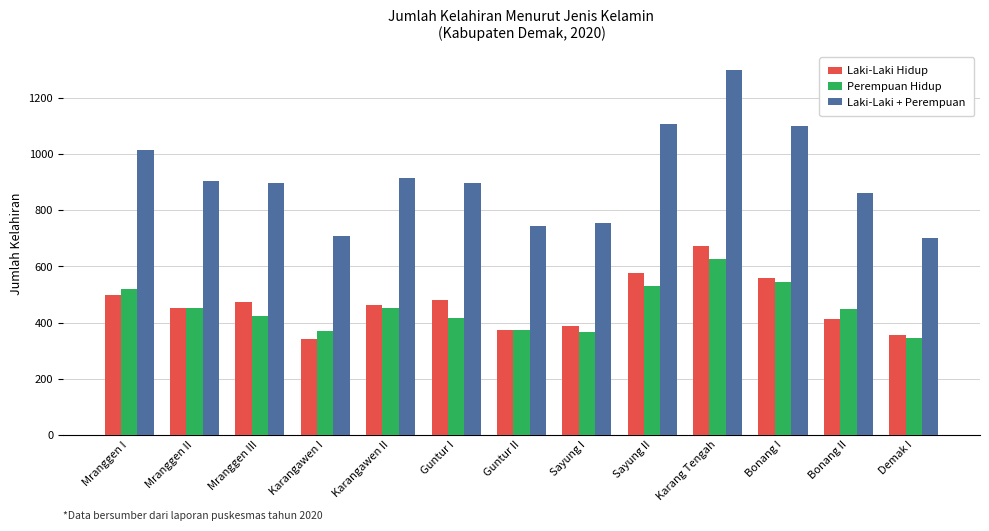

What is the sum of all Laki-Laki Hidup values?

6044